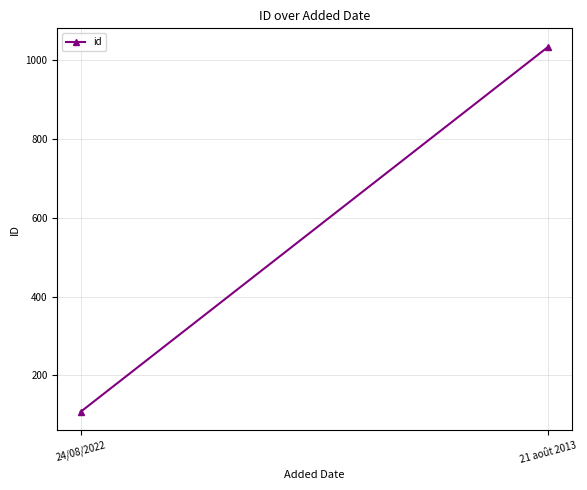

What is the sum of the values at 24/08/2022 and 21 août 2013?

1141